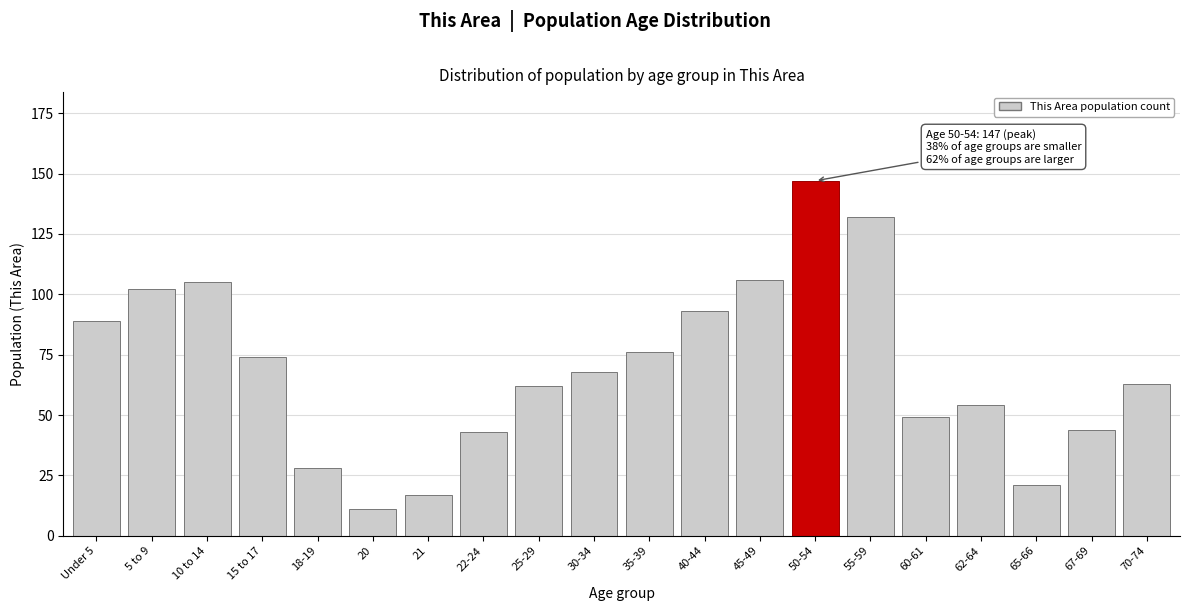

Reading right to left, extract all data points from this chart.

63	44	21	54	49	132	147	106	93	76	68	62	43	17	11	28	74	105	102	89